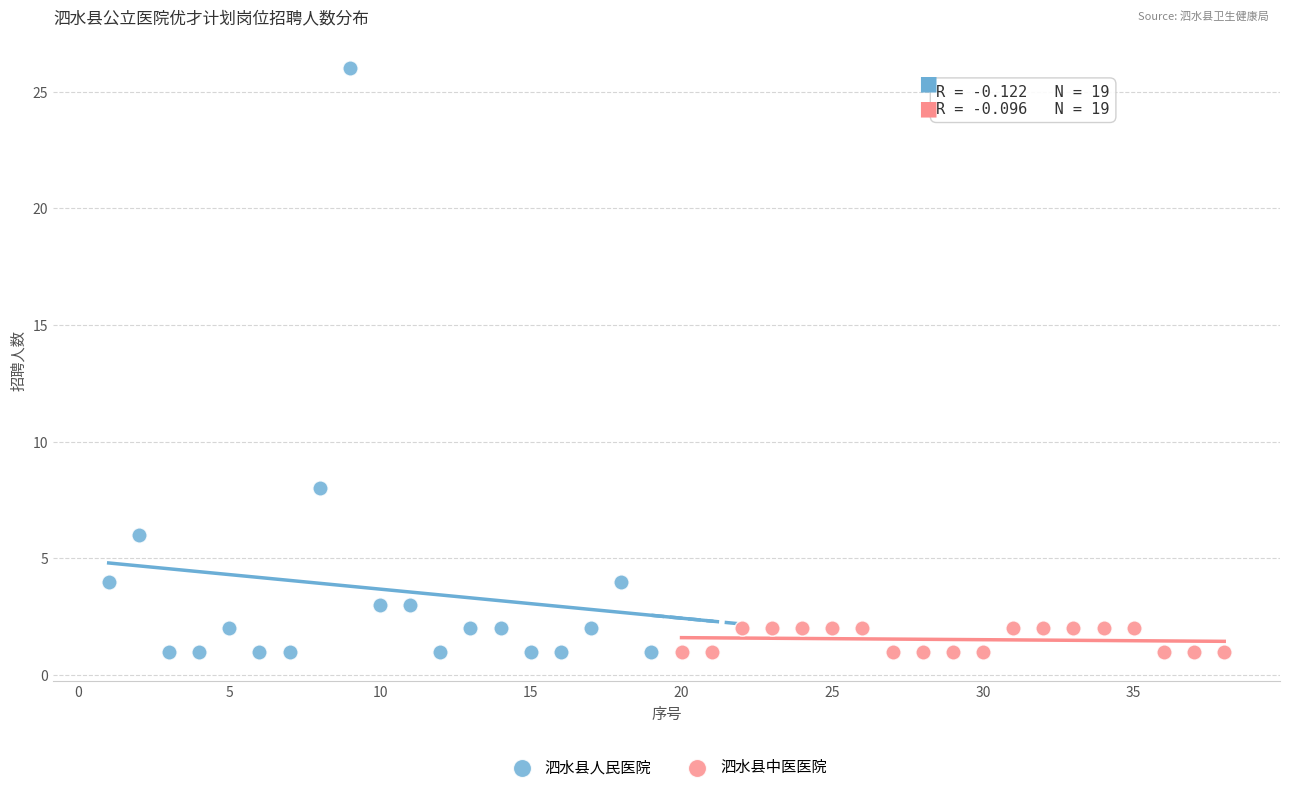

Which series reaches the maximum Y coordinate?

泗水县人民医院